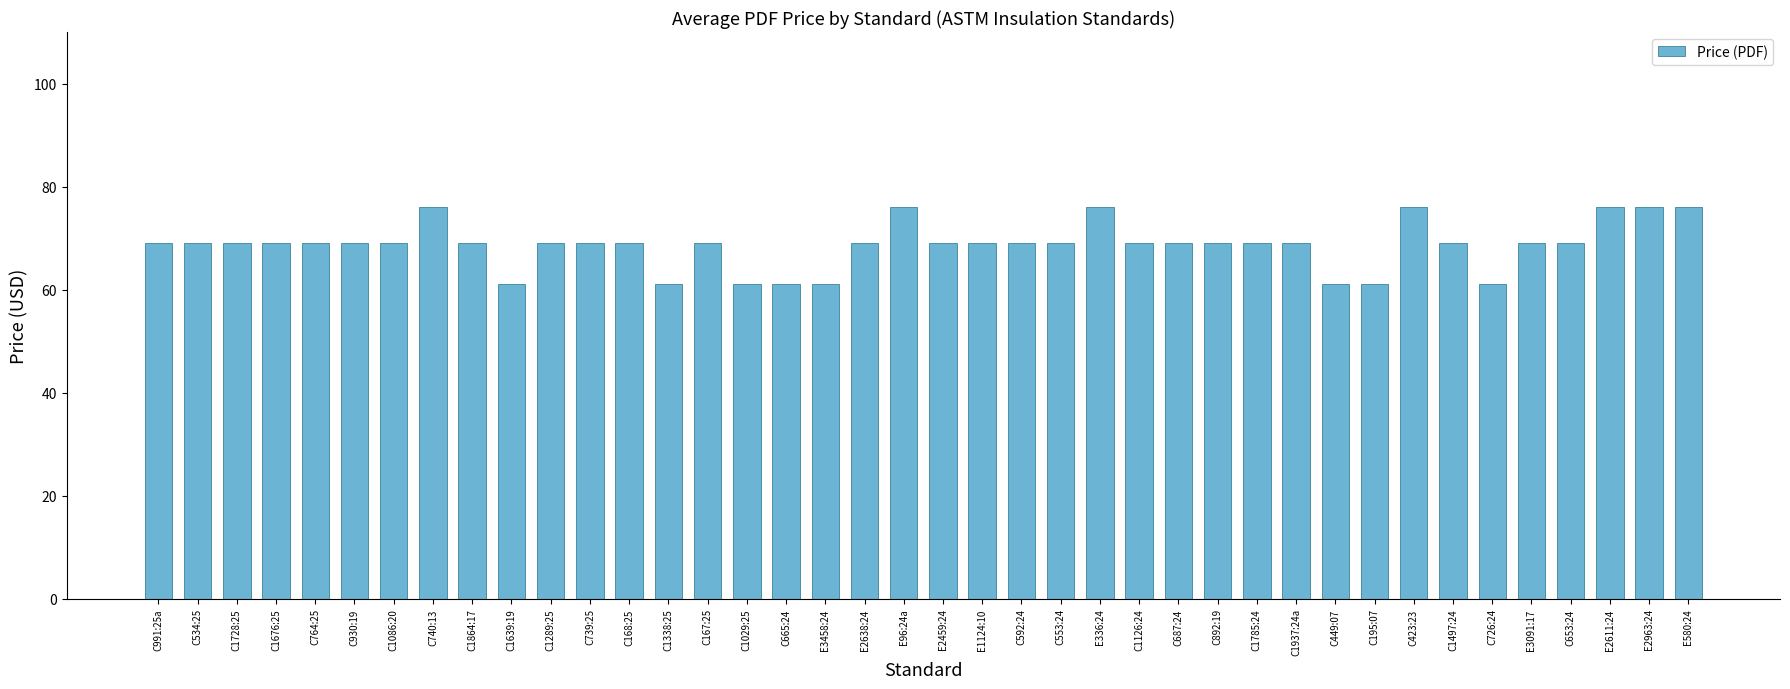

Reading right to left, what are all the values shown in this chart?

76	76	76	69	69	61	69	76	61	61	69	69	69	69	69	76	69	69	69	69	76	69	61	61	61	69	61	69	69	69	61	69	76	69	69	69	69	69	69	69